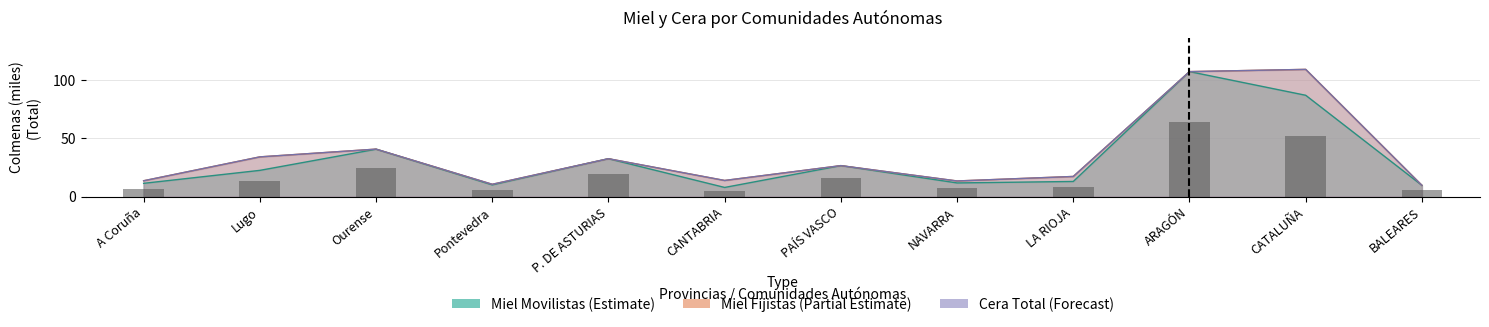

Reading left to right, what are all the values shown in this chart?

Miel Total (Movilistas): 11.3	22.5	40.6	10.0	32.5	7.8	26.5	11.7	12.9	107.4	87.0	9.6
Miel Total (Fijistas): 13.5	34.1	40.7	10.5	32.5	13.8	26.5	13.4	17.2	107.4	109.3	9.6
Cera Total: 13.5	34.1	40.7	10.5	32.5	13.8	26.5	13.4	17.2	107.4	109.3	9.6